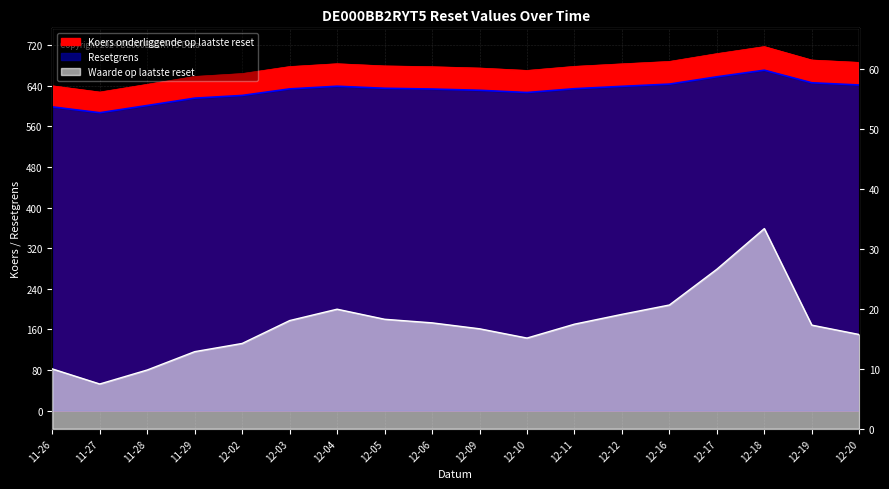

What is the maximum value for Resetgrens?

670.7